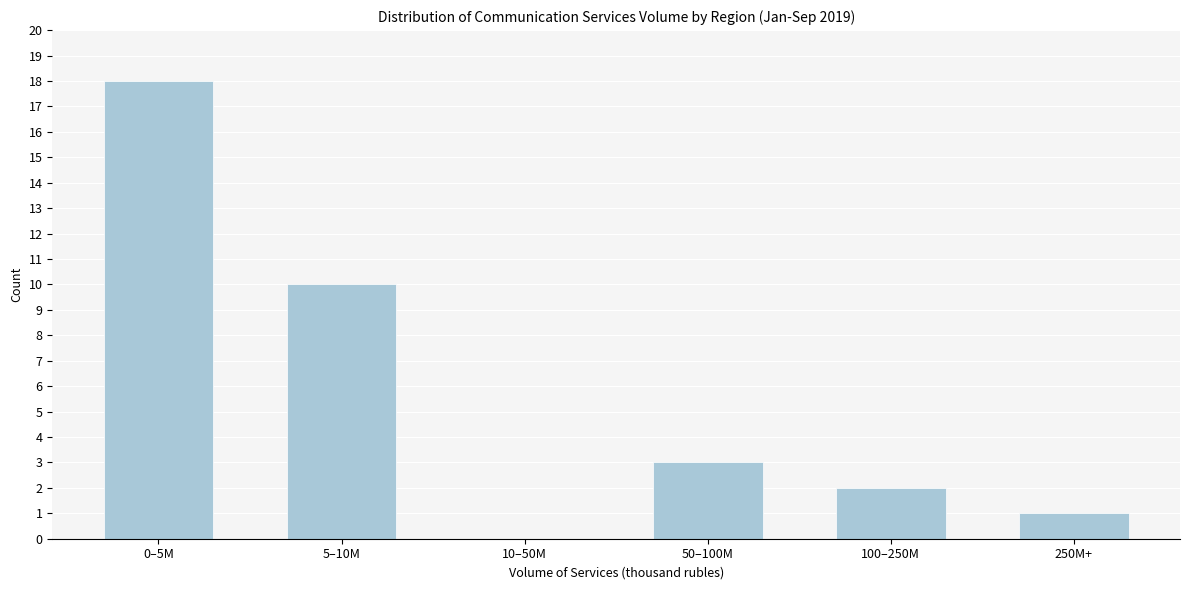

Reading left to right, transcribe all the data shown in this chart.

0–5M=18	5–10M=10	10–50M=0	50–100M=3	100–250M=2	250M+=1